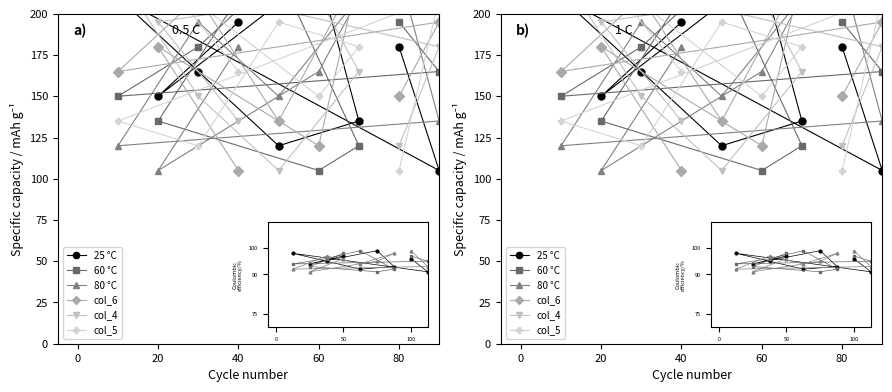

How many times do col_4 and 25 °C cross each other?

6